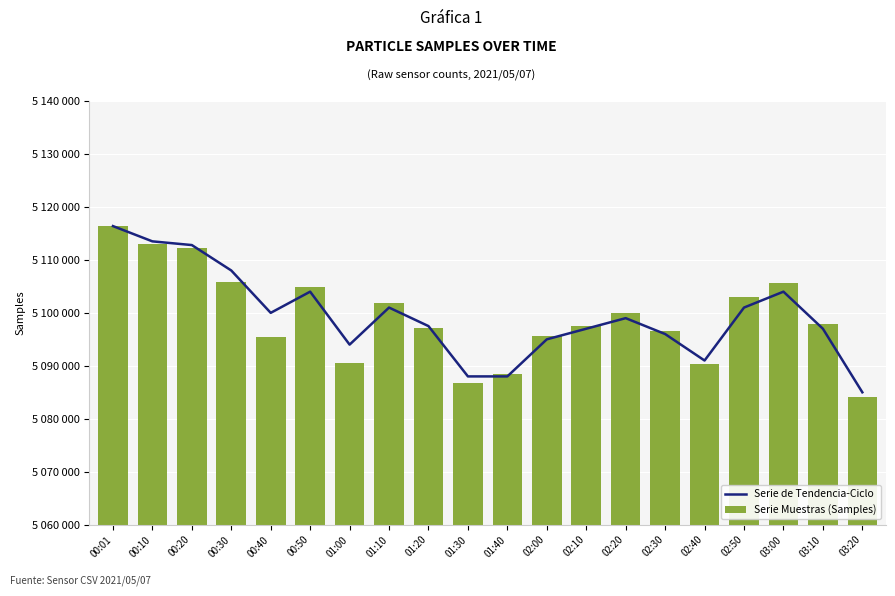

Rank the series at 02:40 from lowest to highest value.

Serie Muestras (Samples), Serie de Tendencia-Ciclo